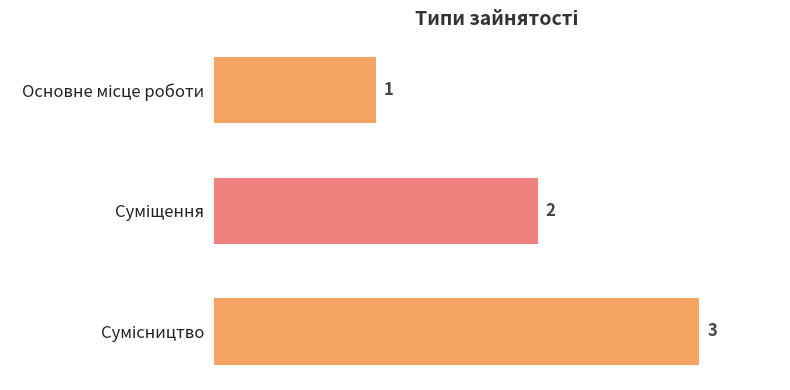

What is the difference between the maximum and minimum values?

2